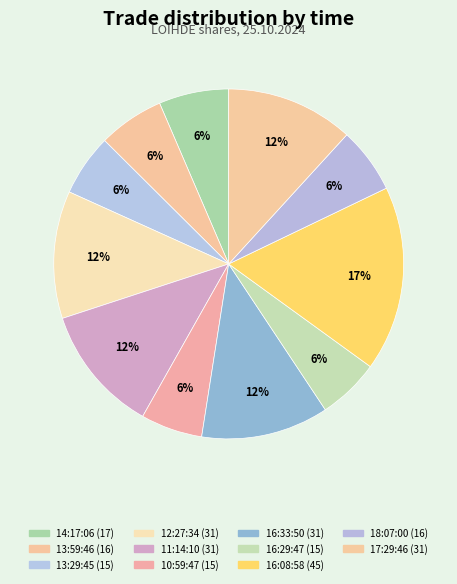

What is the ratio of the value at 18:07:00 to the value at 10:59:47?

1.1